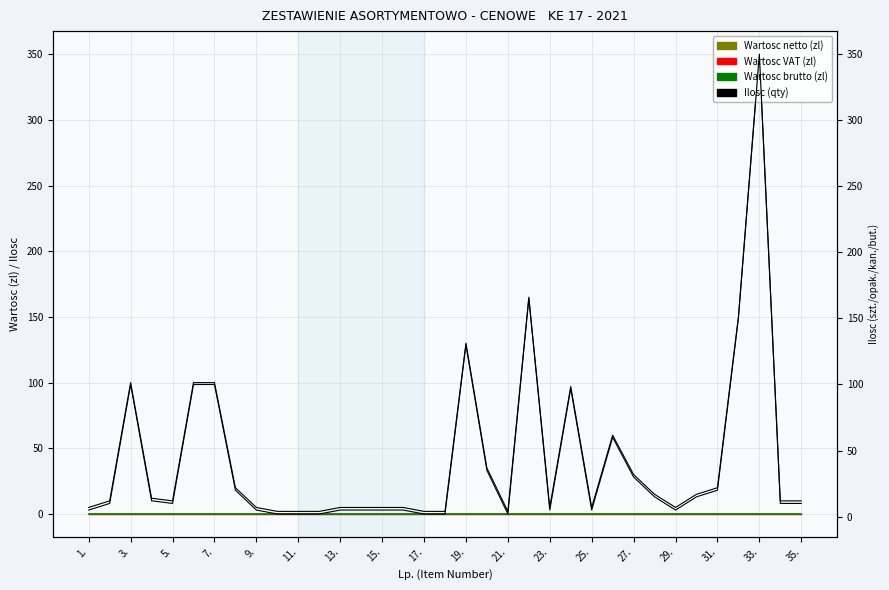

True or false: Wartosc brutto (zl) and Wartosc VAT (zl) intersect in this chart.

False